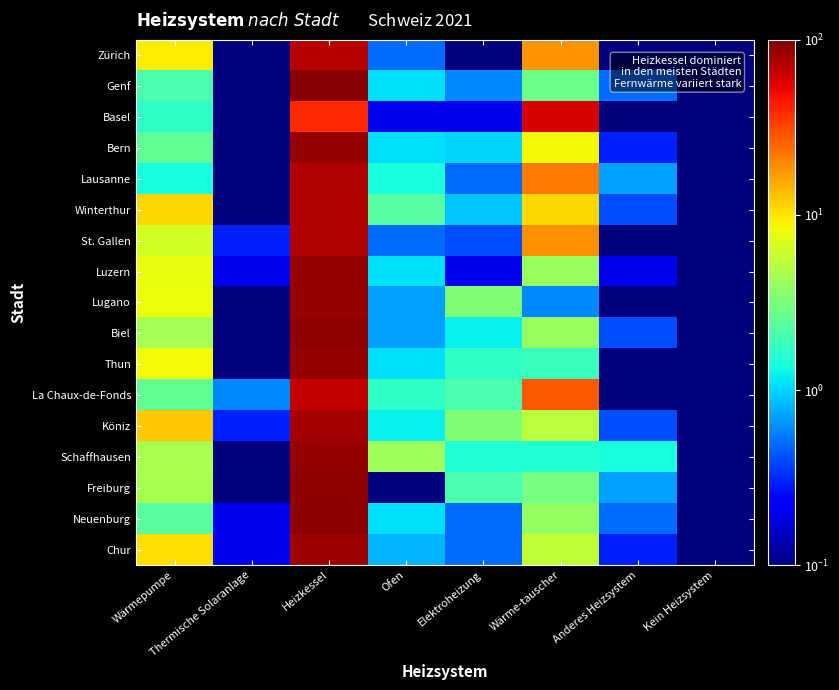

At how many categories does at least one series exceed 71?

1